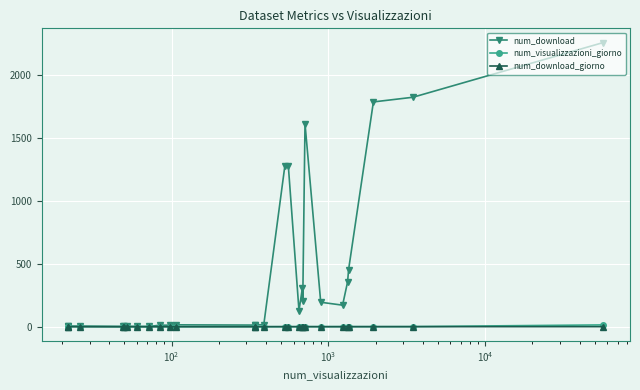

Is it true that num_visualizzazioni_giorno equals 0.3 at 13?

False